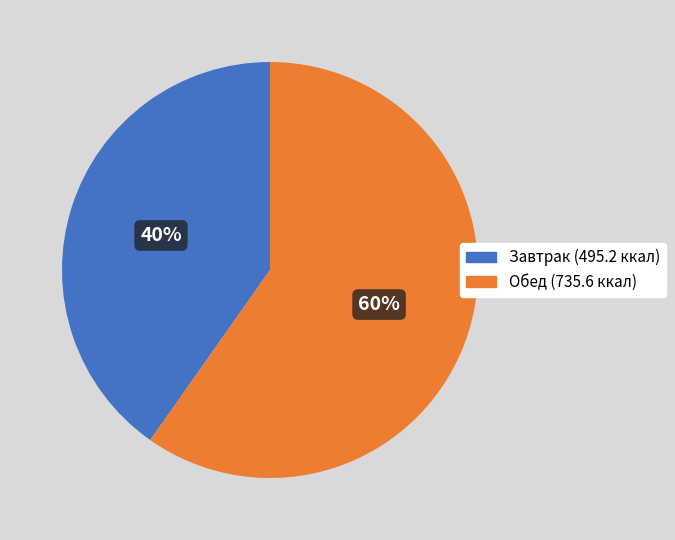

To the nearest percent, what is the difference between the largest and smallest slice percentages?

20%